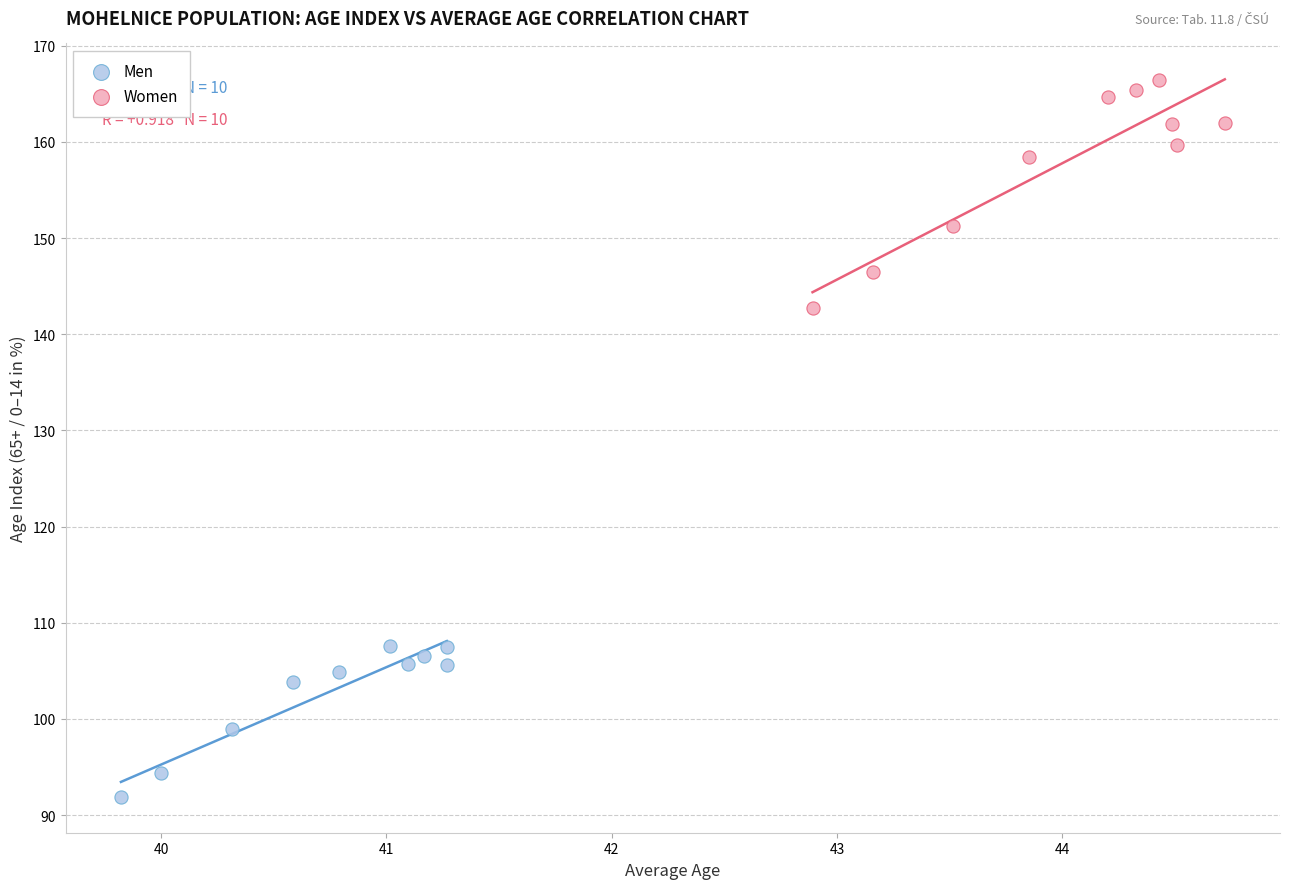

Which series contains the lowest Y value?

Men